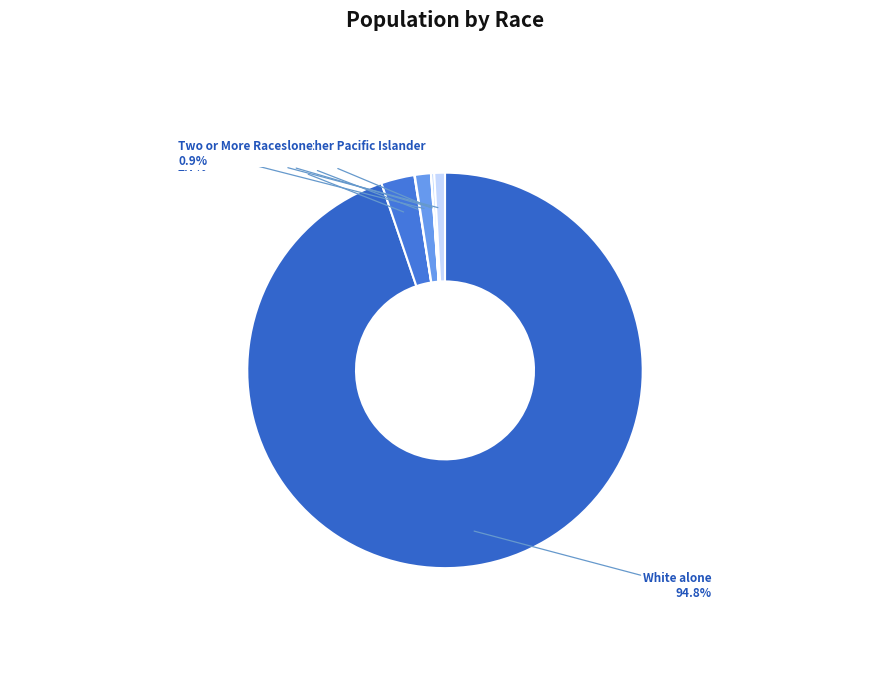

Is the sum of Asian alone and White alone greater than half?

Yes